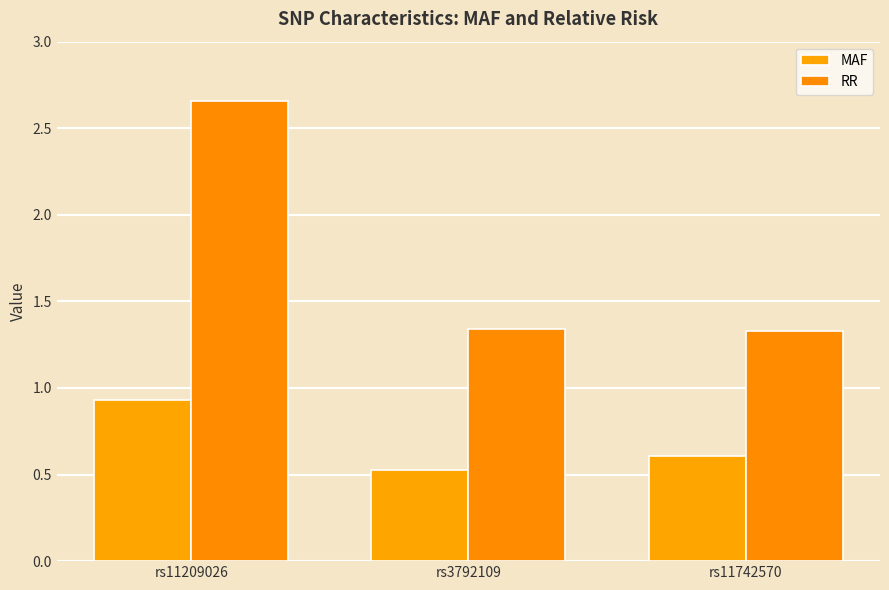

The value of RR at rs11209026 is 1.4. True or false?

False